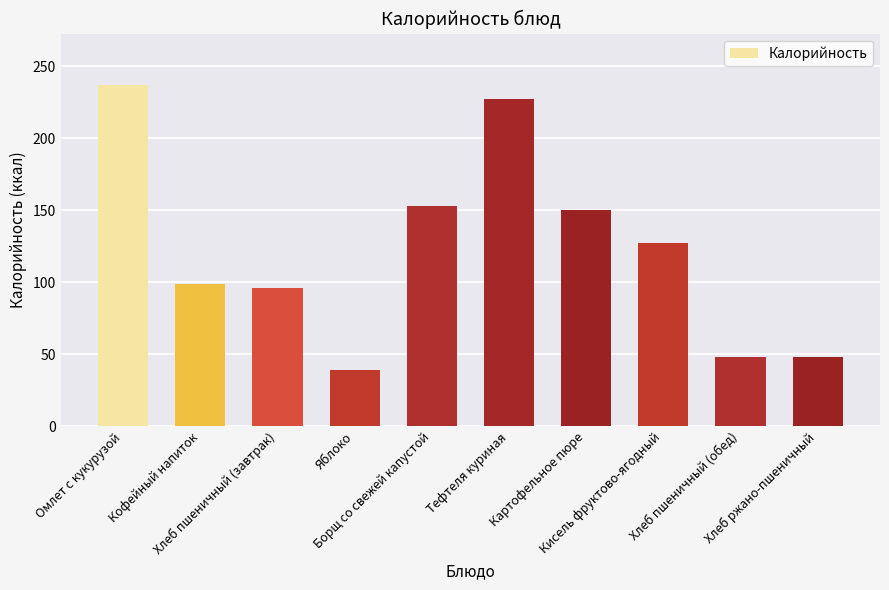

What is the sum of all values?

1224